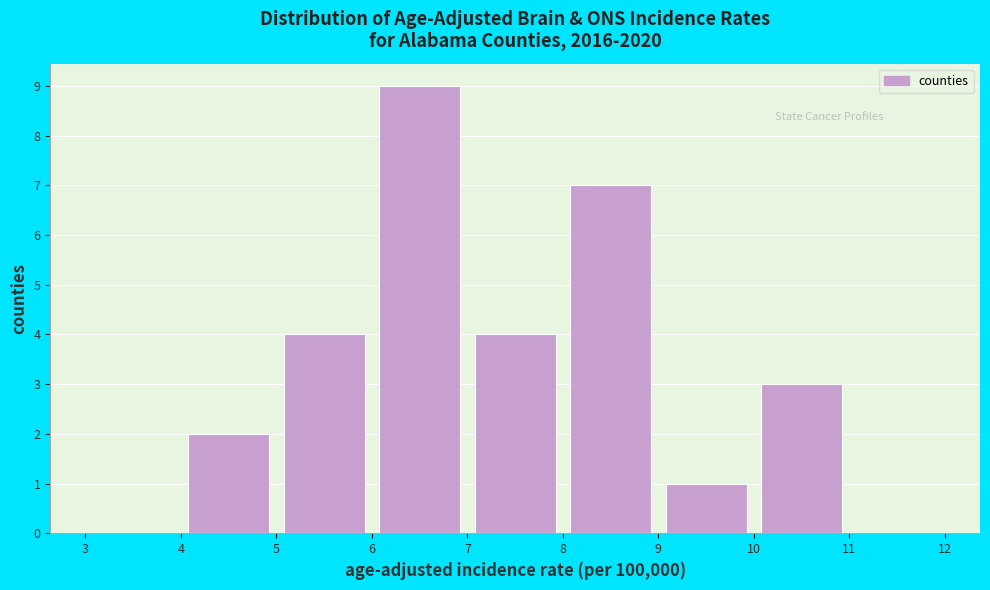

Which range on the x-axis has the tallest bar?

6 to 7